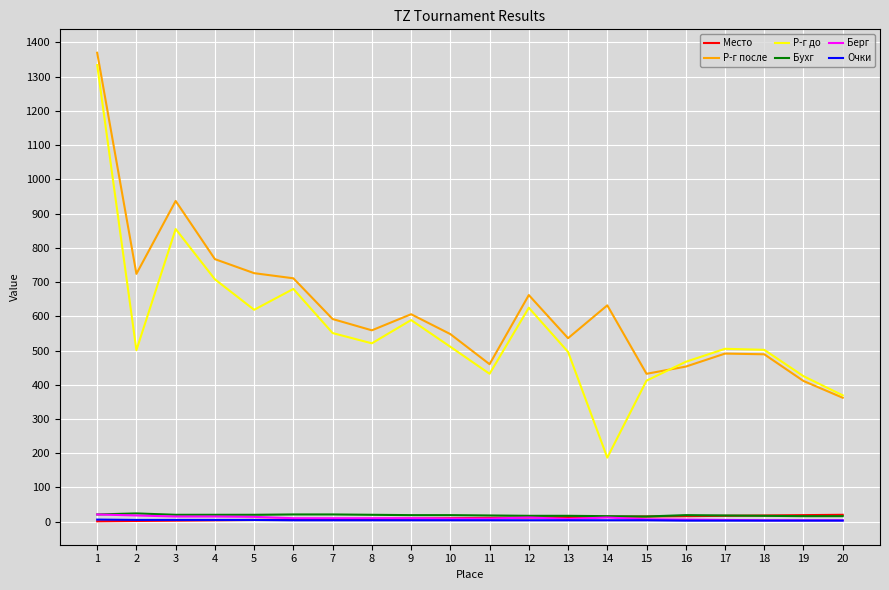

Between 3 and 17, which series saw the biggest shift?

Р-г после